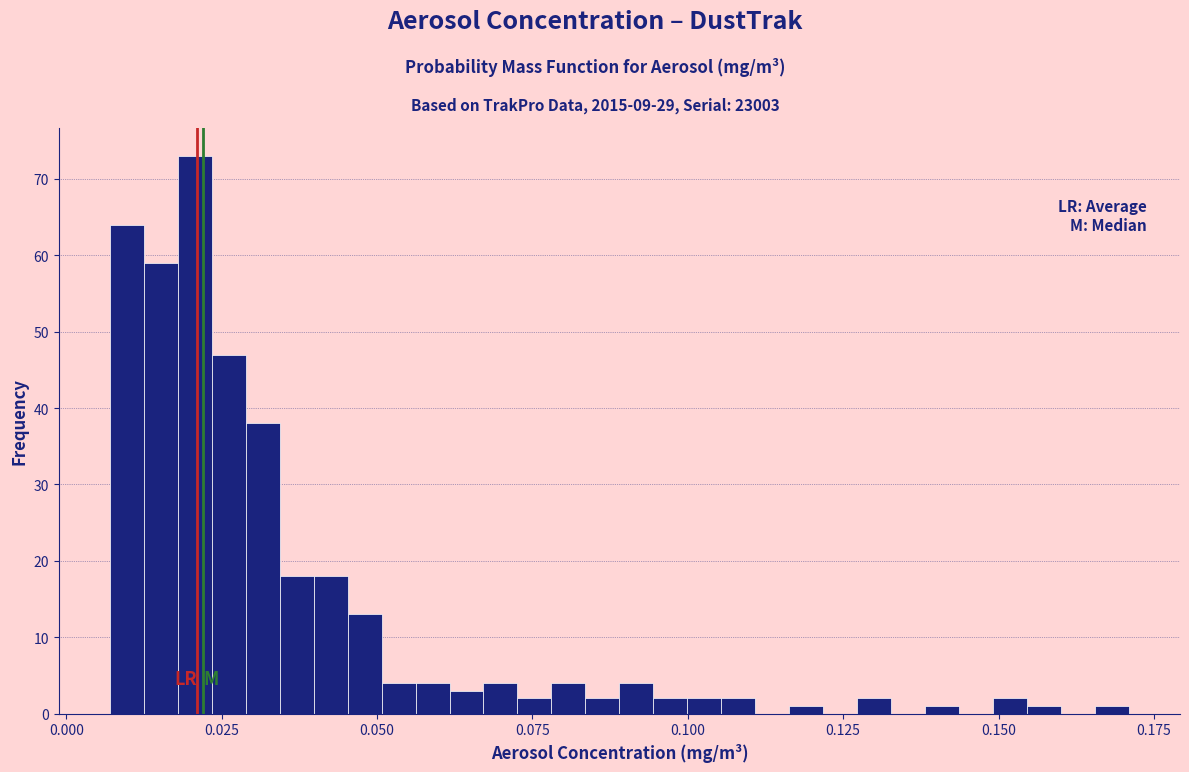

Read against the x-axis, roughly where is the centre of the tallest bar?

0.020